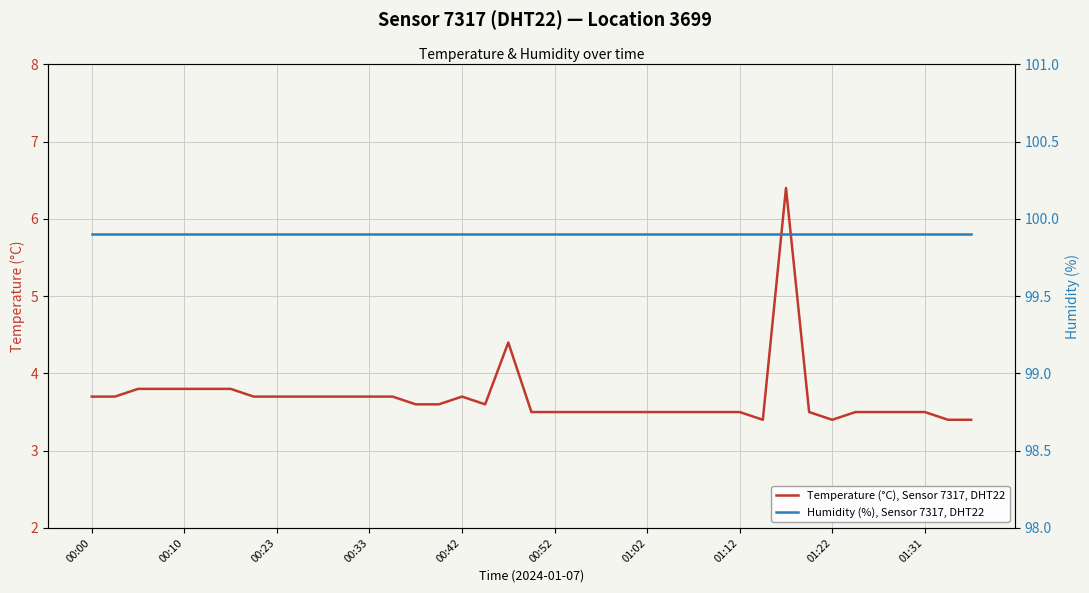

Is it true that Temperature (°C), Sensor 7317, DHT22 equals 0.9 at 01:22?

False